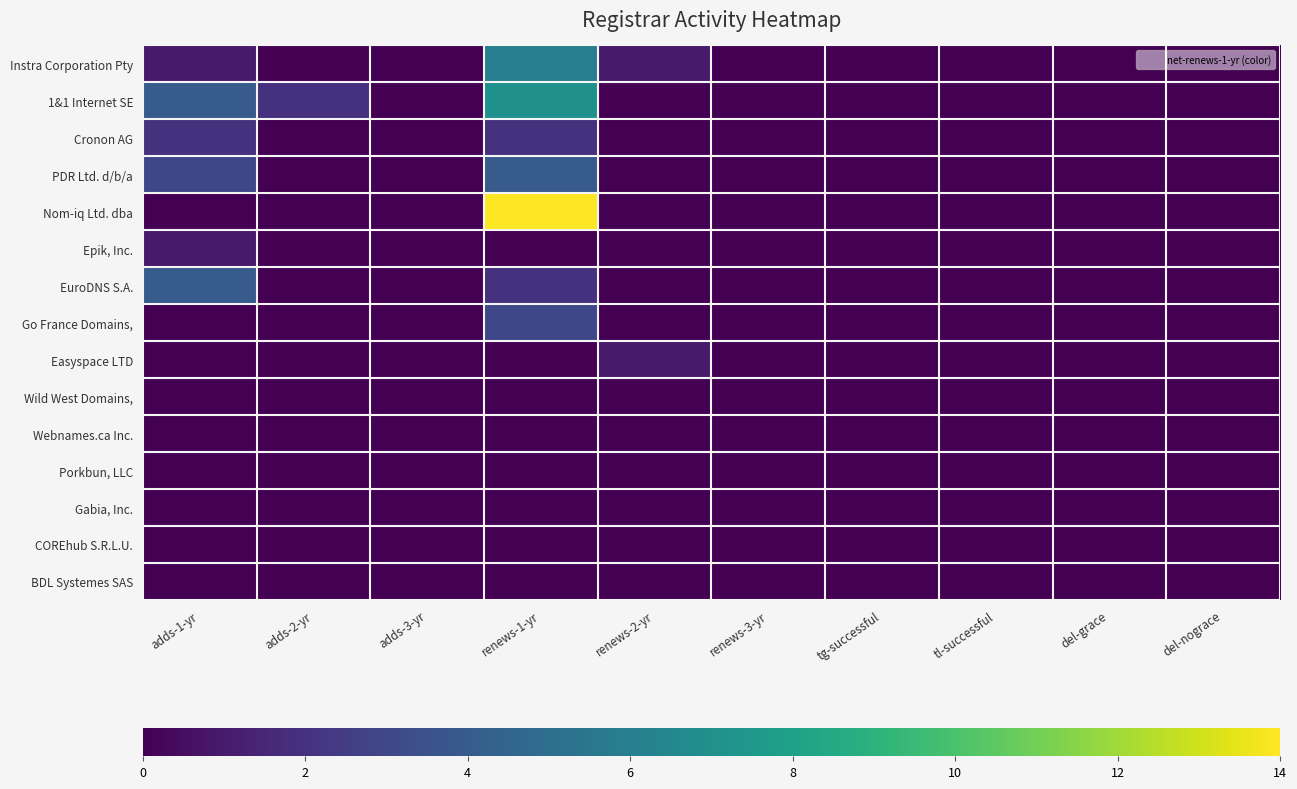

Reading left to right, list all the values displayed in this chart.

Instra Corporation Pty: adds-1-yr=1	adds-2-yr=0	adds-3-yr=0	renews-1-yr=6	renews-2-yr=1	renews-3-yr=0	tg-successful=0	tl-successful=0	del-grace=0	del-nograce=0
1&1 Internet SE: adds-1-yr=4	adds-2-yr=2	adds-3-yr=0	renews-1-yr=7	renews-2-yr=0	renews-3-yr=0	tg-successful=0	tl-successful=0	del-grace=0	del-nograce=0
Cronon AG: adds-1-yr=2	adds-2-yr=0	adds-3-yr=0	renews-1-yr=2	renews-2-yr=0	renews-3-yr=0	tg-successful=0	tl-successful=0	del-grace=0	del-nograce=0
PDR Ltd. d/b/a: adds-1-yr=3	adds-2-yr=0	adds-3-yr=0	renews-1-yr=4	renews-2-yr=0	renews-3-yr=0	tg-successful=0	tl-successful=0	del-grace=0	del-nograce=0
Nom-iq Ltd. dba: adds-1-yr=0	adds-2-yr=0	adds-3-yr=0	renews-1-yr=14	renews-2-yr=0	renews-3-yr=0	tg-successful=0	tl-successful=0	del-grace=0	del-nograce=0
Epik, Inc.: adds-1-yr=1	adds-2-yr=0	adds-3-yr=0	renews-1-yr=0	renews-2-yr=0	renews-3-yr=0	tg-successful=0	tl-successful=0	del-grace=0	del-nograce=0
EuroDNS S.A.: adds-1-yr=4	adds-2-yr=0	adds-3-yr=0	renews-1-yr=2	renews-2-yr=0	renews-3-yr=0	tg-successful=0	tl-successful=0	del-grace=0	del-nograce=0
Go France Domains,: adds-1-yr=0	adds-2-yr=0	adds-3-yr=0	renews-1-yr=3	renews-2-yr=0	renews-3-yr=0	tg-successful=0	tl-successful=0	del-grace=0	del-nograce=0
Easyspace LTD: adds-1-yr=0	adds-2-yr=0	adds-3-yr=0	renews-1-yr=0	renews-2-yr=1	renews-3-yr=0	tg-successful=0	tl-successful=0	del-grace=0	del-nograce=0
Wild West Domains,: adds-1-yr=0	adds-2-yr=0	adds-3-yr=0	renews-1-yr=0	renews-2-yr=0	renews-3-yr=0	tg-successful=0	tl-successful=0	del-grace=0	del-nograce=0
Webnames.ca Inc.: adds-1-yr=0	adds-2-yr=0	adds-3-yr=0	renews-1-yr=0	renews-2-yr=0	renews-3-yr=0	tg-successful=0	tl-successful=0	del-grace=0	del-nograce=0
Porkbun, LLC: adds-1-yr=0	adds-2-yr=0	adds-3-yr=0	renews-1-yr=0	renews-2-yr=0	renews-3-yr=0	tg-successful=0	tl-successful=0	del-grace=0	del-nograce=0
Gabia, Inc.: adds-1-yr=0	adds-2-yr=0	adds-3-yr=0	renews-1-yr=0	renews-2-yr=0	renews-3-yr=0	tg-successful=0	tl-successful=0	del-grace=0	del-nograce=0
COREhub S.R.L.U.: adds-1-yr=0	adds-2-yr=0	adds-3-yr=0	renews-1-yr=0	renews-2-yr=0	renews-3-yr=0	tg-successful=0	tl-successful=0	del-grace=0	del-nograce=0
BDL Systemes SAS: adds-1-yr=0	adds-2-yr=0	adds-3-yr=0	renews-1-yr=0	renews-2-yr=0	renews-3-yr=0	tg-successful=0	tl-successful=0	del-grace=0	del-nograce=0